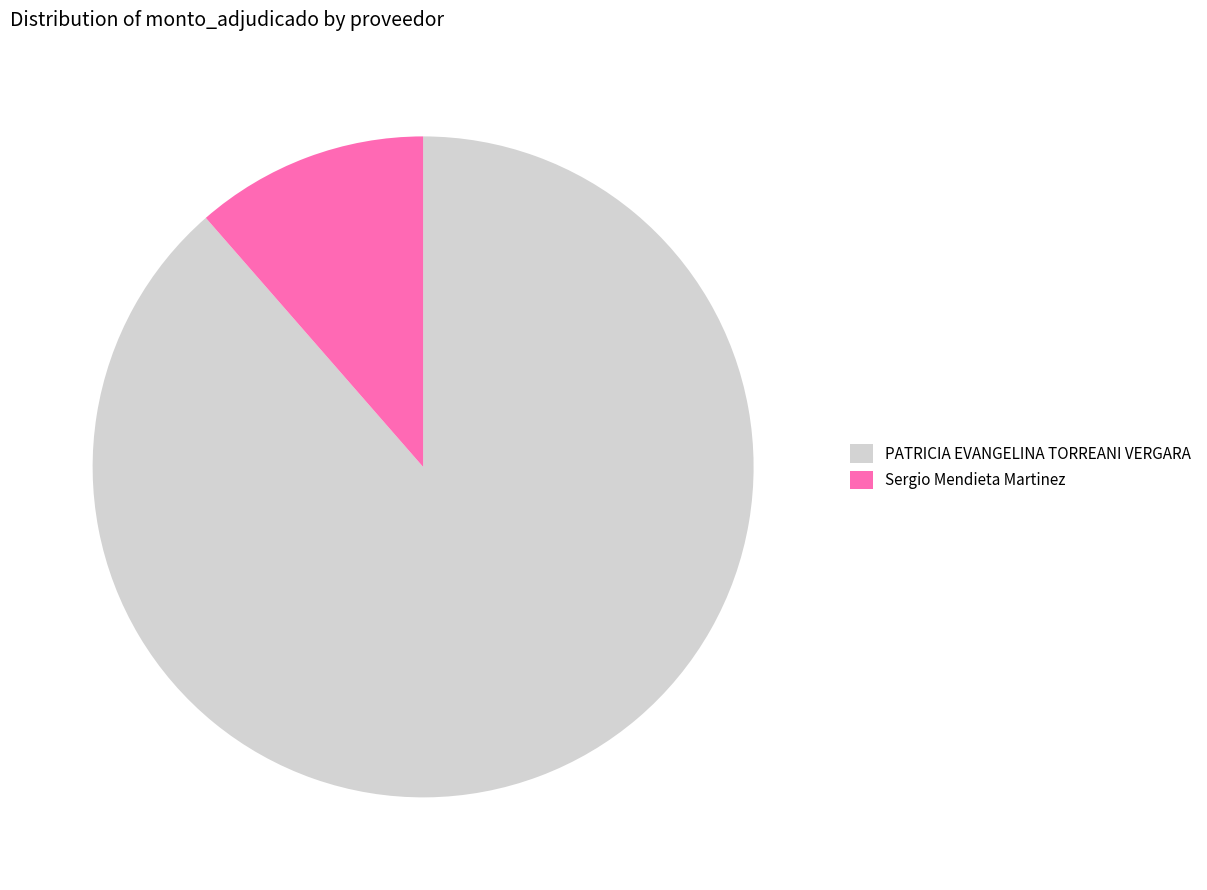

Combined, do PATRICIA EVANGELINA TORREANI VERGARA and Sergio Mendieta Martinez account for over 50%?

Yes